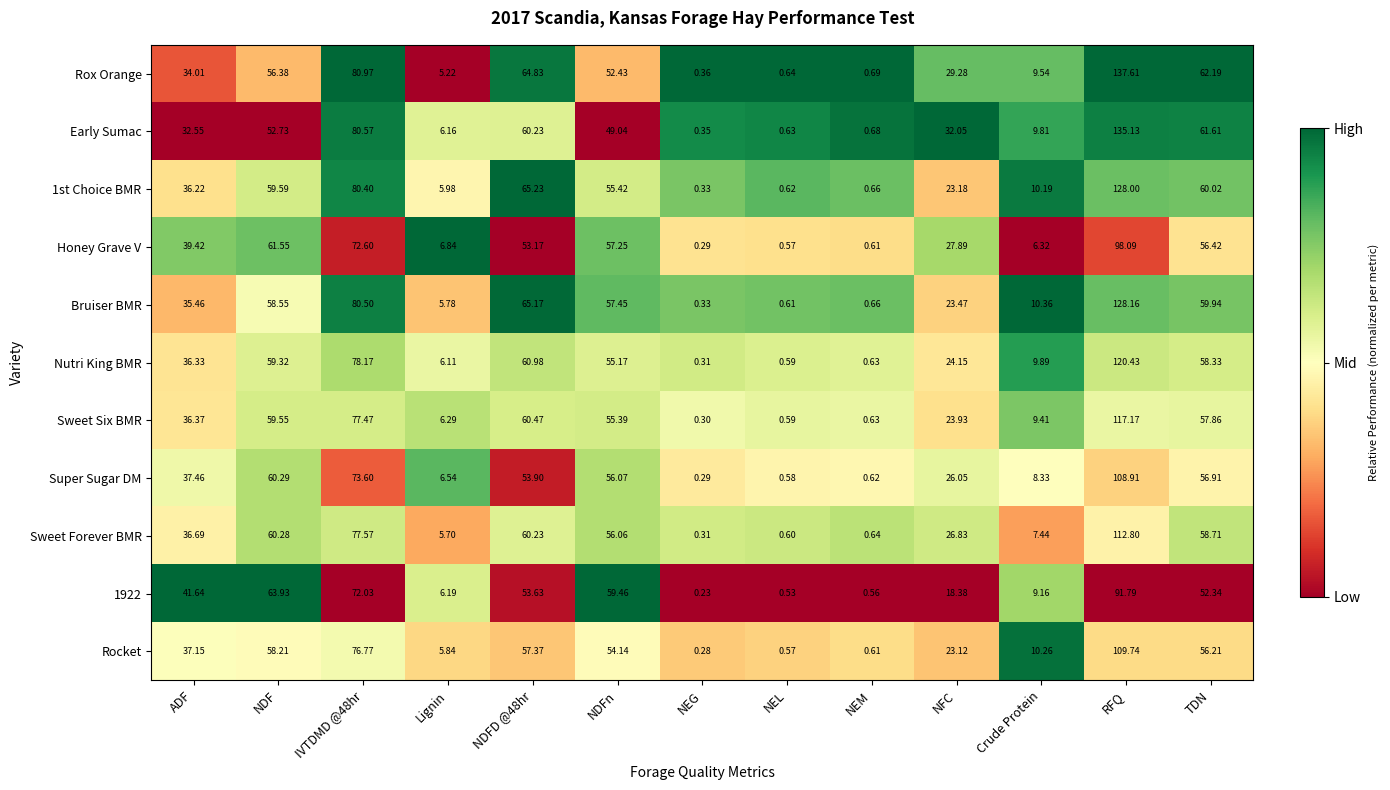

Is the value of Super Sugar DM at ADF greater than the value of Honey Grave V at ADF?

No